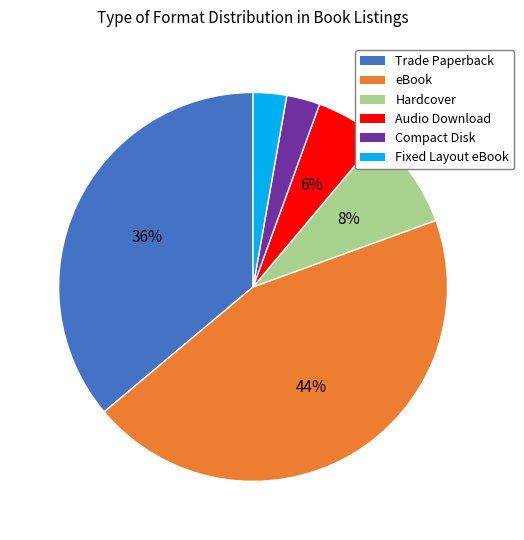

Which has a higher value, Compact Disk or Hardcover?

Hardcover